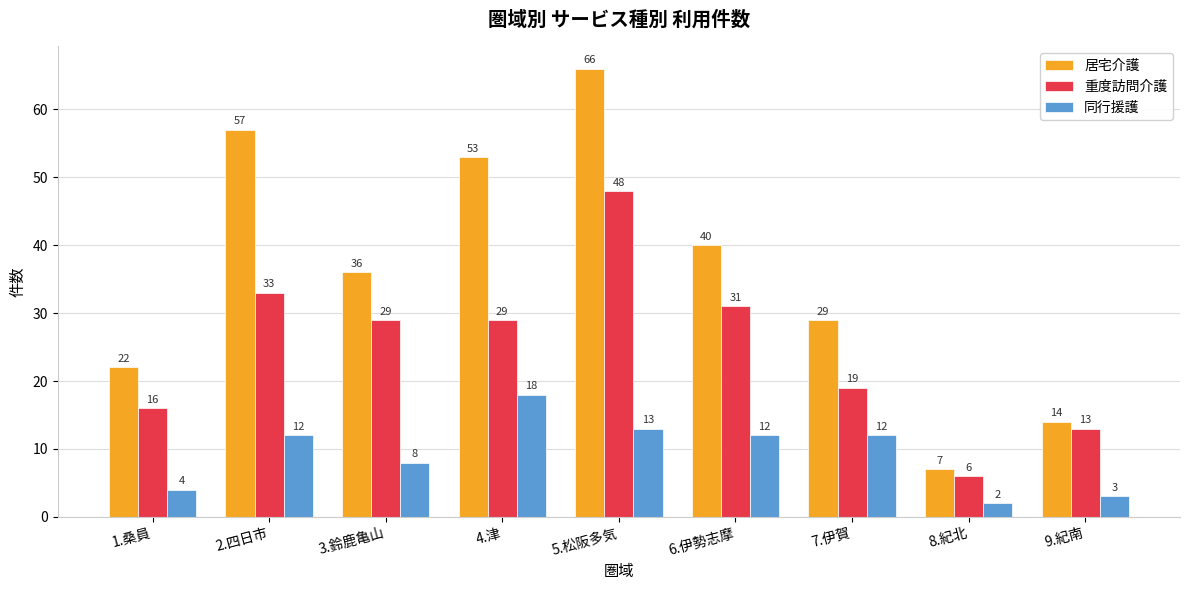

What are all the series names shown in the legend?

居宅介護, 重度訪問介護, 同行援護